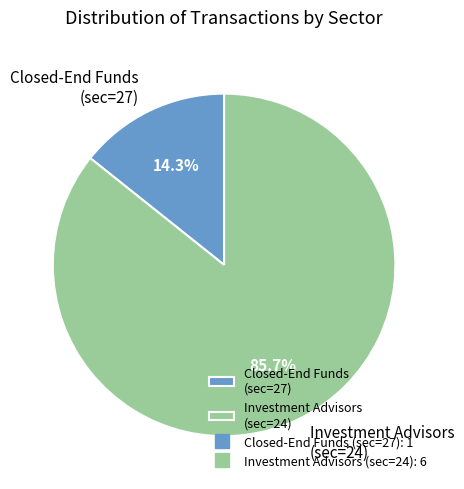

Rank the categories by value from lowest to highest.

Closed-End Funds (sec=27), Investment Advisors (sec=24)